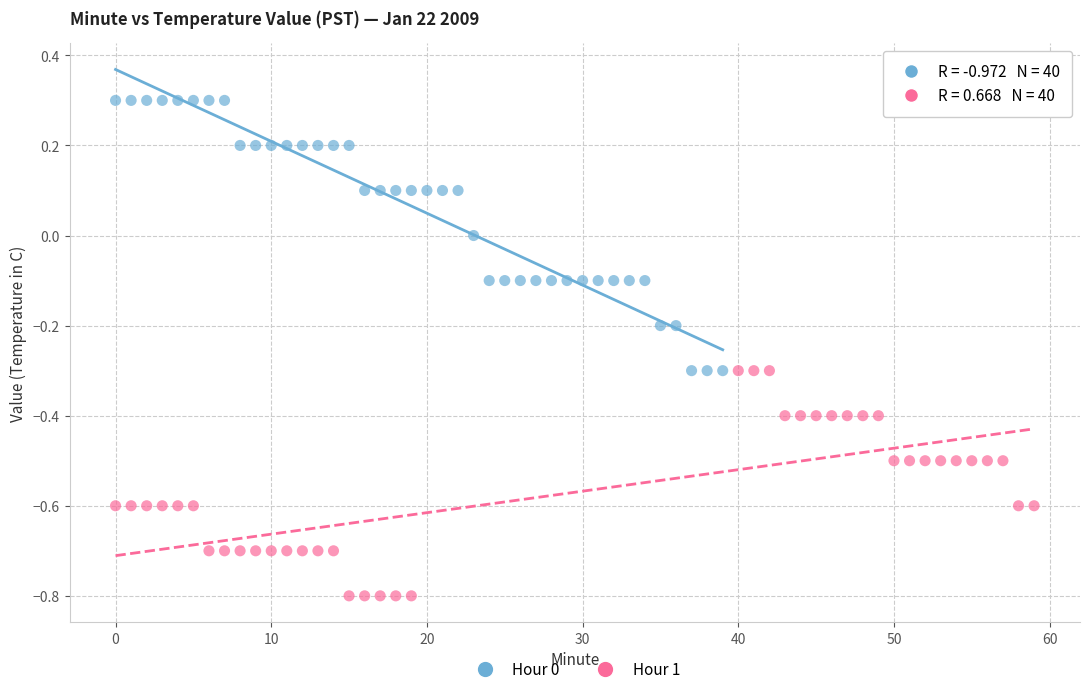

Which series reaches the maximum Y coordinate?

Hour 0